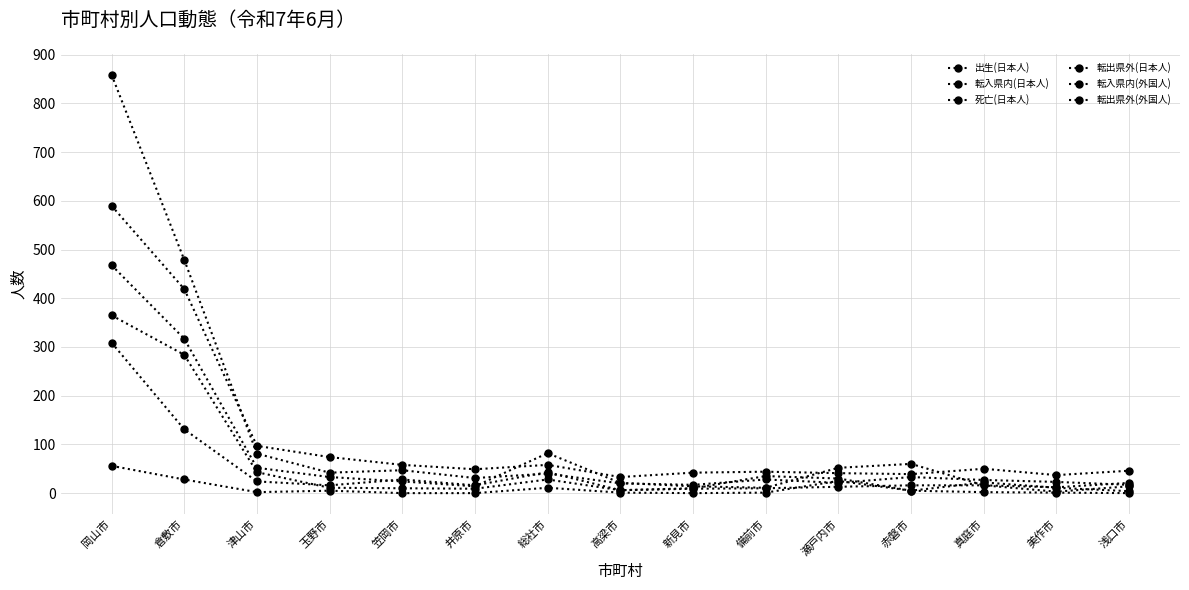

What is the difference between the maximum and second lowest values in the 死亡(日本人) series?

553